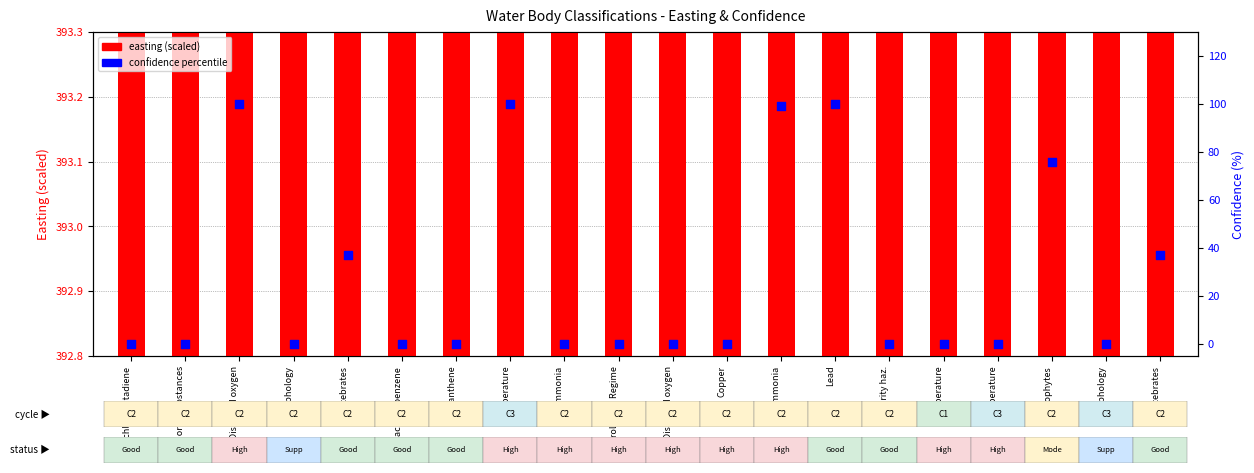

What is the total value across all series at Hexachlorobenzene?

394.7